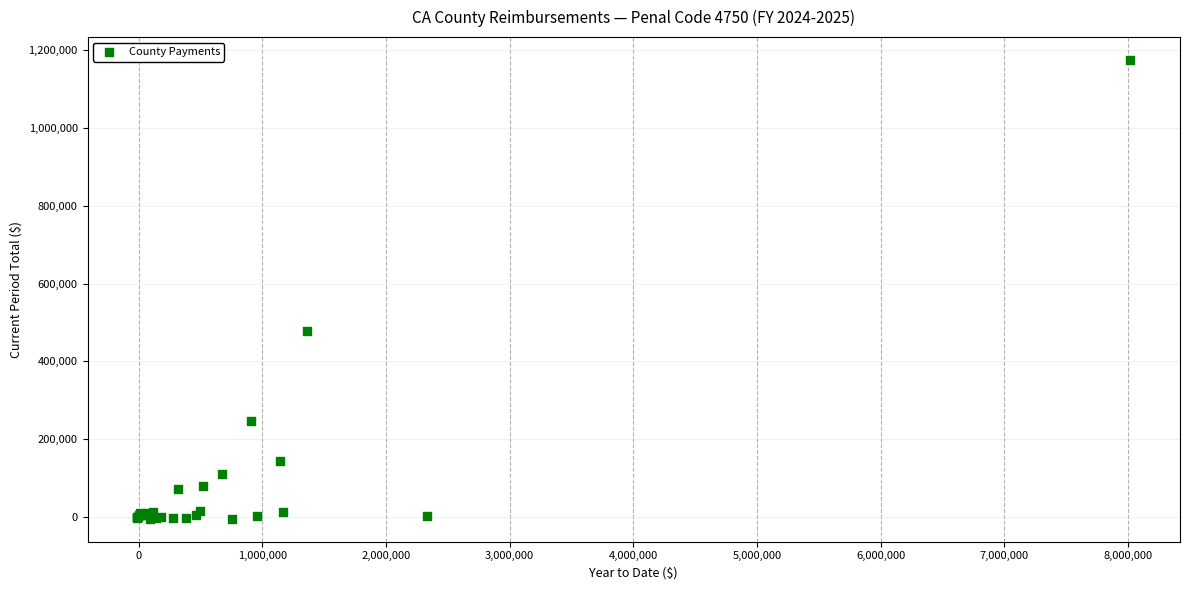

What Y value in the scatter plot is closest to 585104?

478645.8